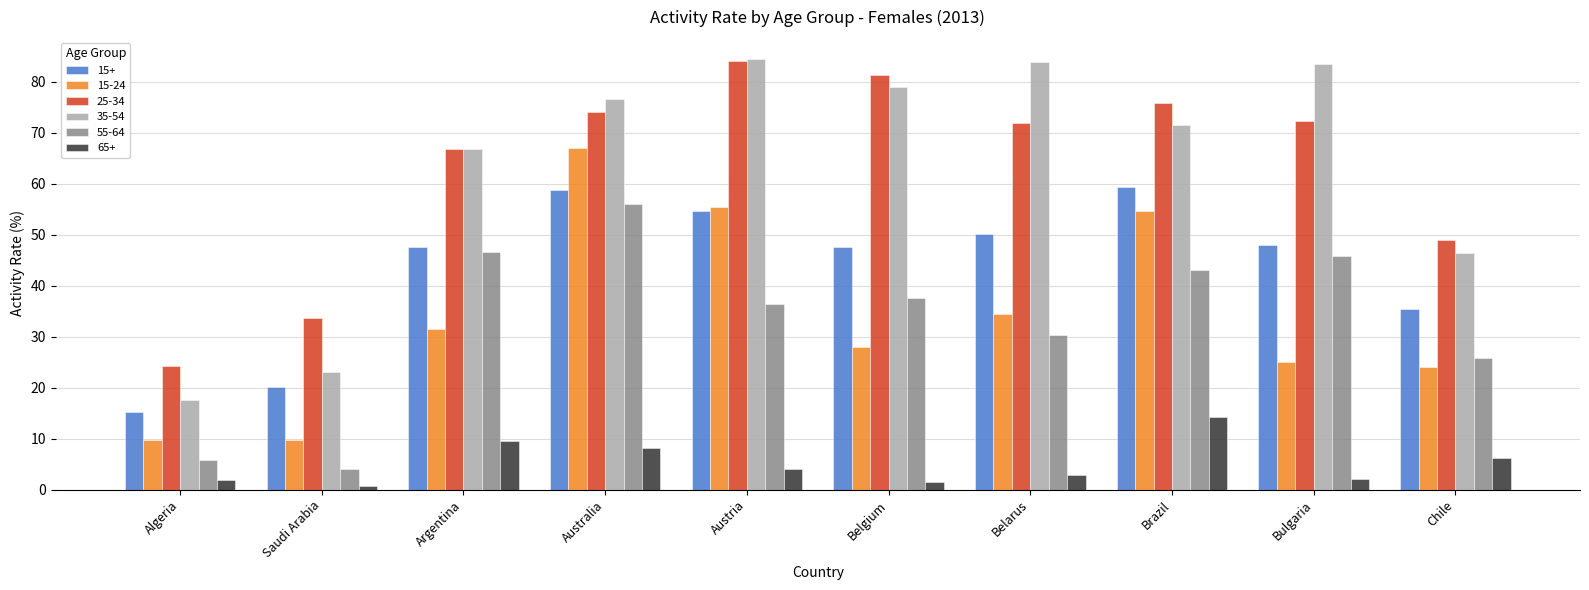

How many bars are there in total?

60